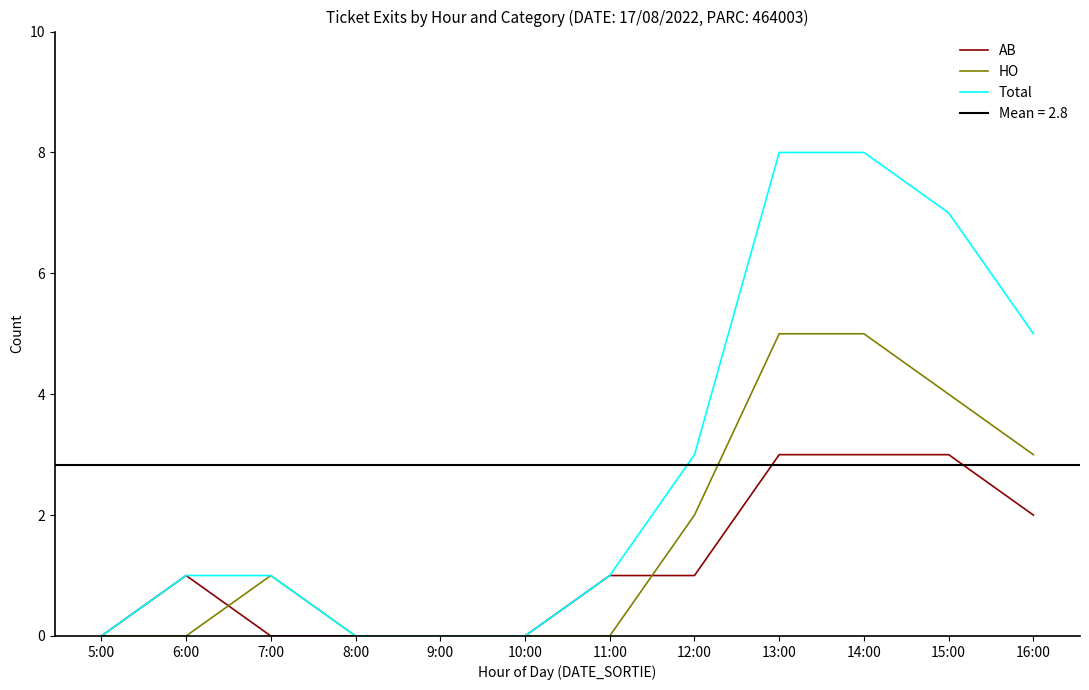

True or false: AB and Total intersect in this chart.

False